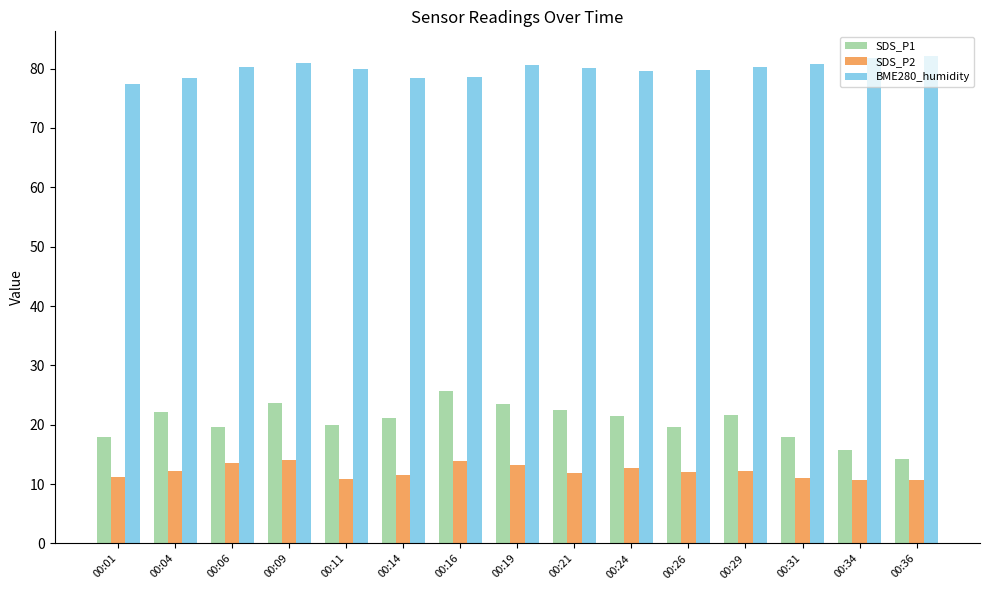

Where does the SDS_P1 series first go above 21?

00:04